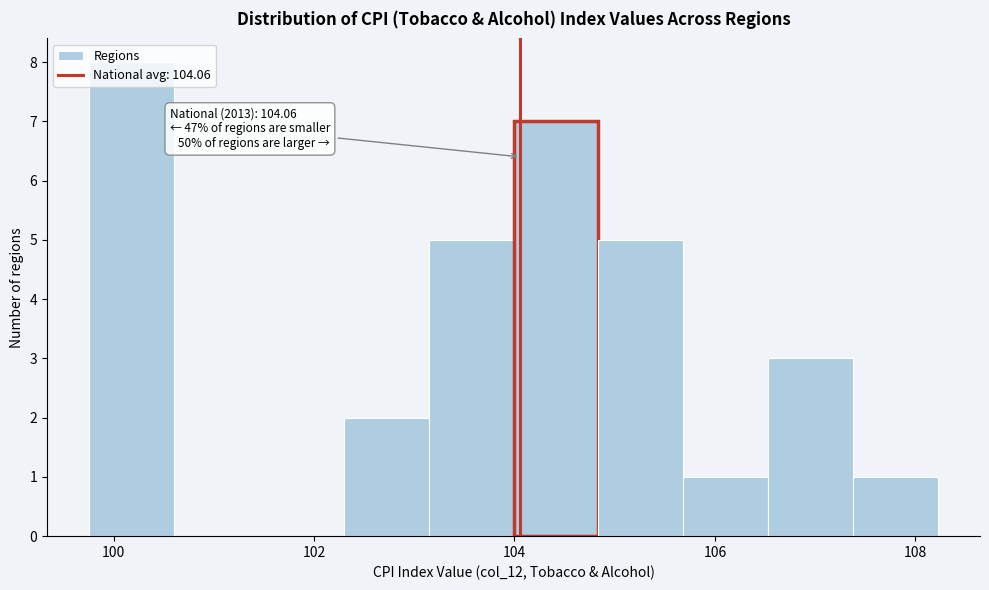

Which range on the x-axis has the tallest bar?

99.8 to 100.6